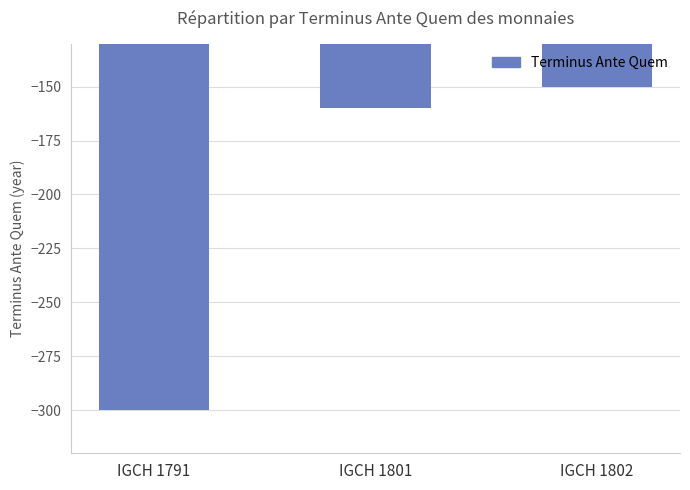

The value at IGCH 1801 is -160. True or false?

True